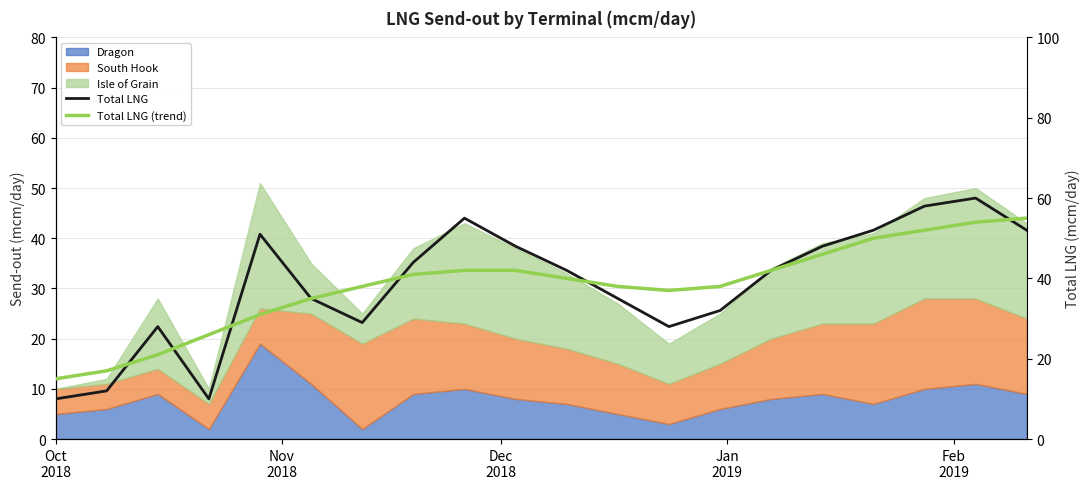

True or false: Total LNG (trend) has more than 1 interior local peaks.

False